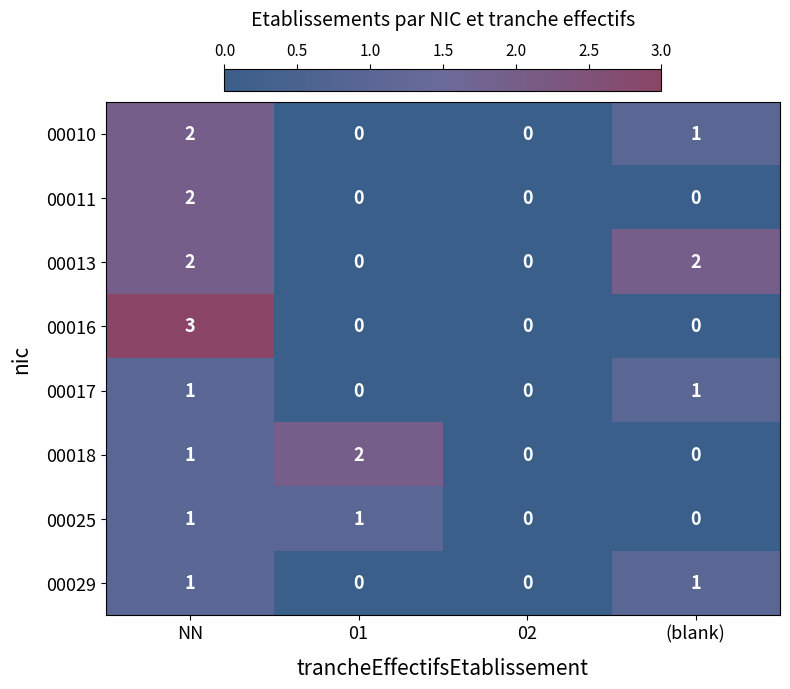

How many 00010 values are between 0 and 2?

4